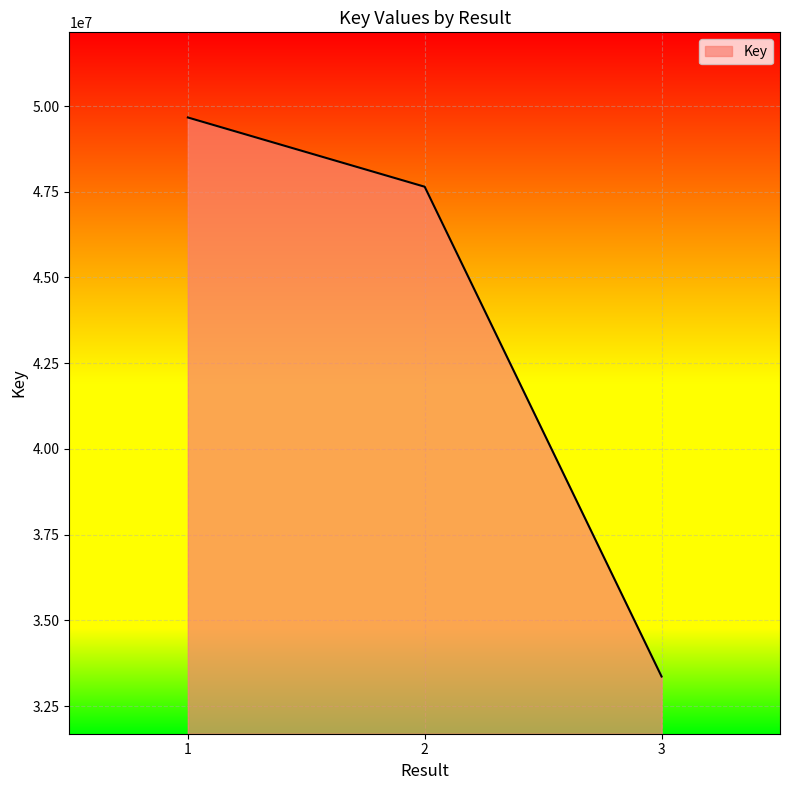

What is the difference between the maximum and second lowest values?

2020263